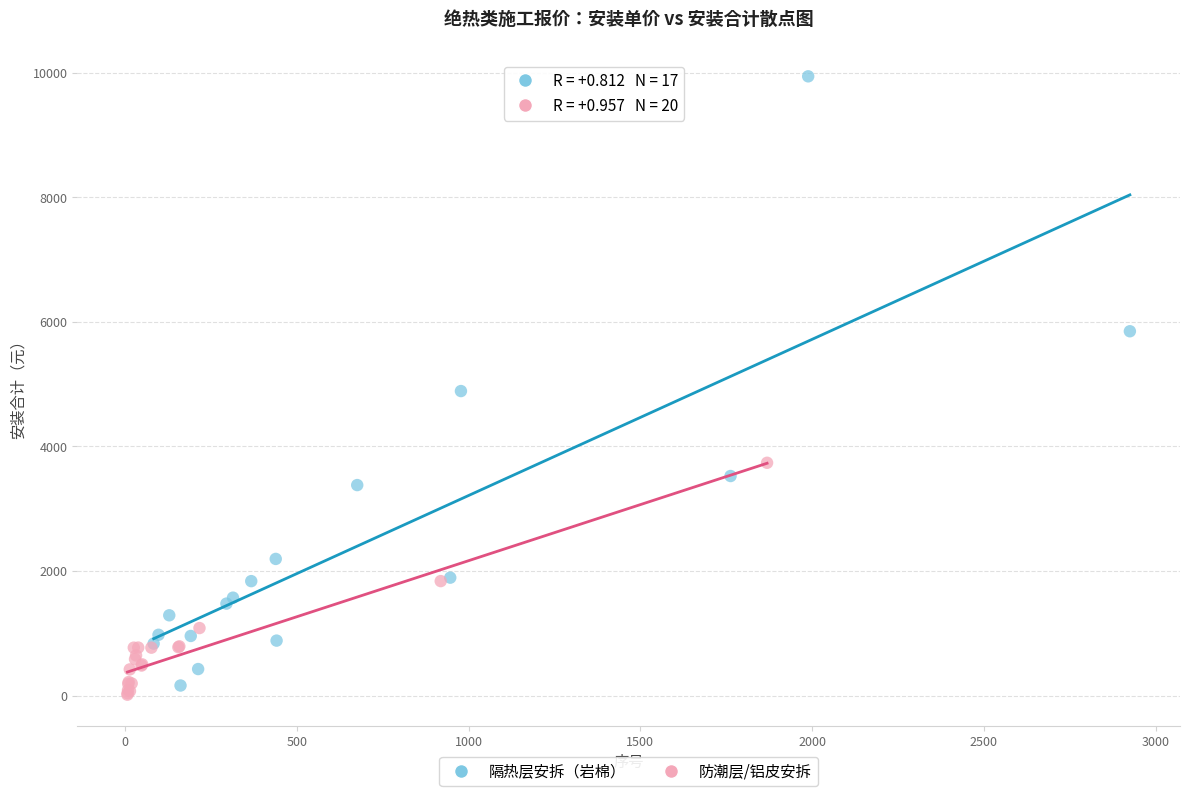

Which series reaches the minimum Y coordinate?

防潮层/铝皮安拆